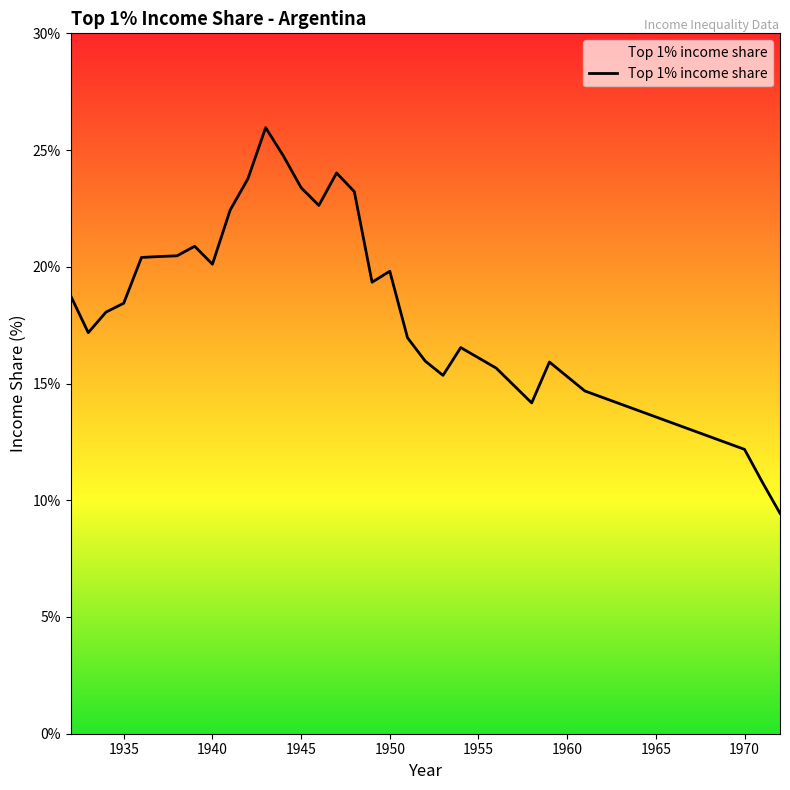

What is the difference between the maximum and minimum values?

16.5